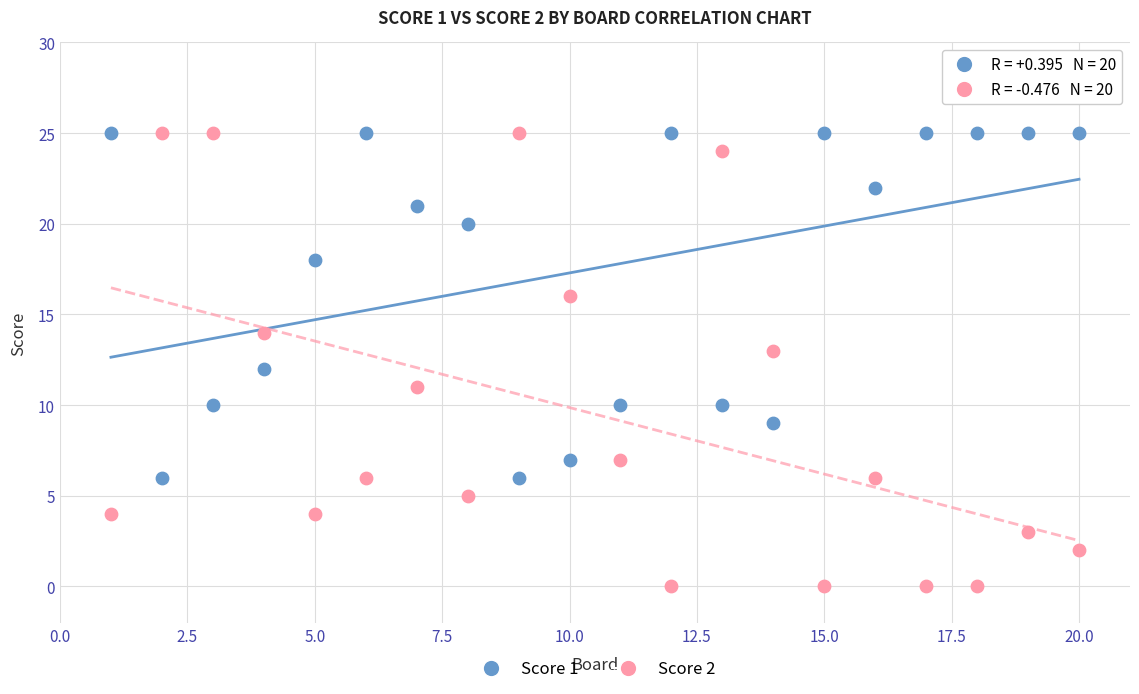

Across all data points, what is the range of X values (max minus min)?

19